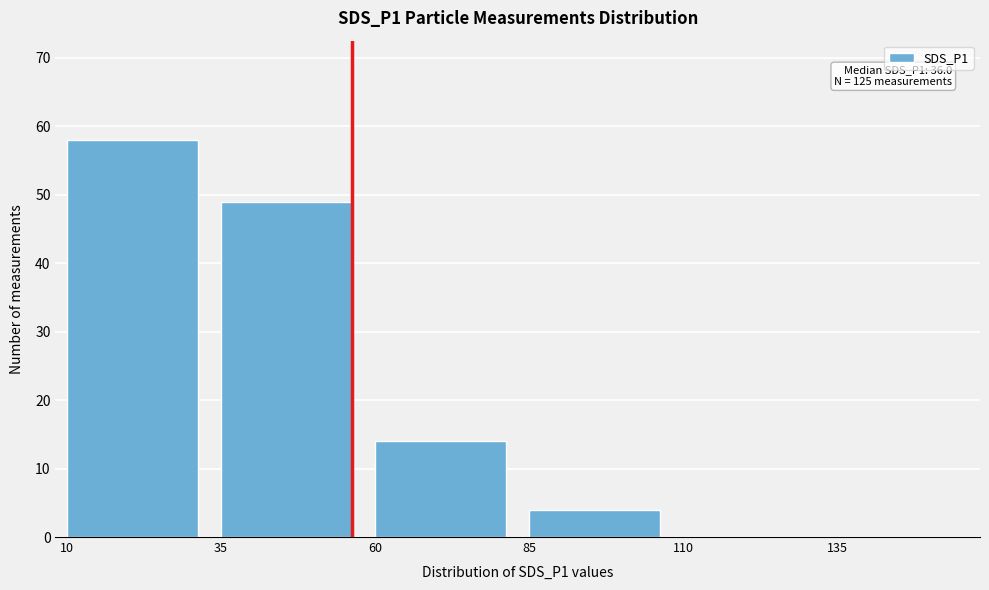

Reading left to right, transcribe all the data shown in this chart.

10=58	35=49	60=14	85=4	110=0	135=0